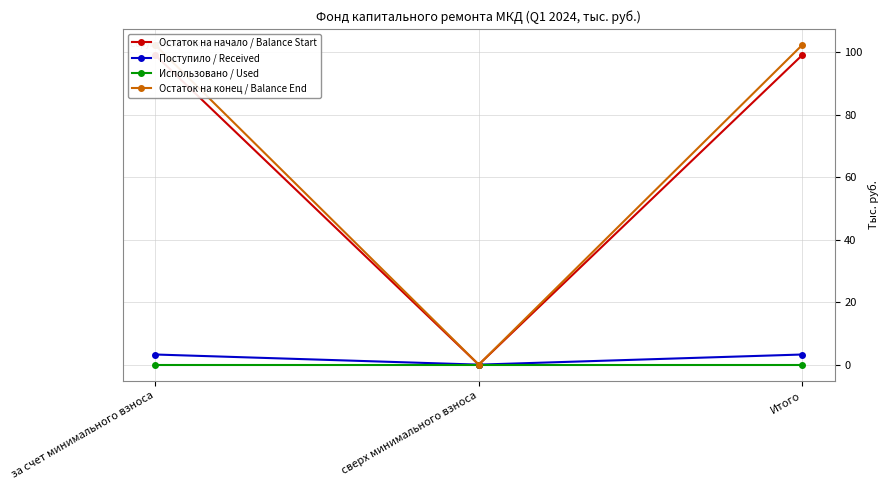

Reading right to left, list all the values displayed in this chart.

Остаток на начало / Balance Start: Итого=99.0	сверх минимального взноса=0.0	за счет минимального взноса=99.0
Поступило / Received: Итого=3.2	сверх минимального взноса=0.0	за счет минимального взноса=3.2
Использовано / Used: Итого=0.0	сверх минимального взноса=0.0	за счет минимального взноса=0.0
Остаток на конец / Balance End: Итого=102.2	сверх минимального взноса=0.0	за счет минимального взноса=102.2